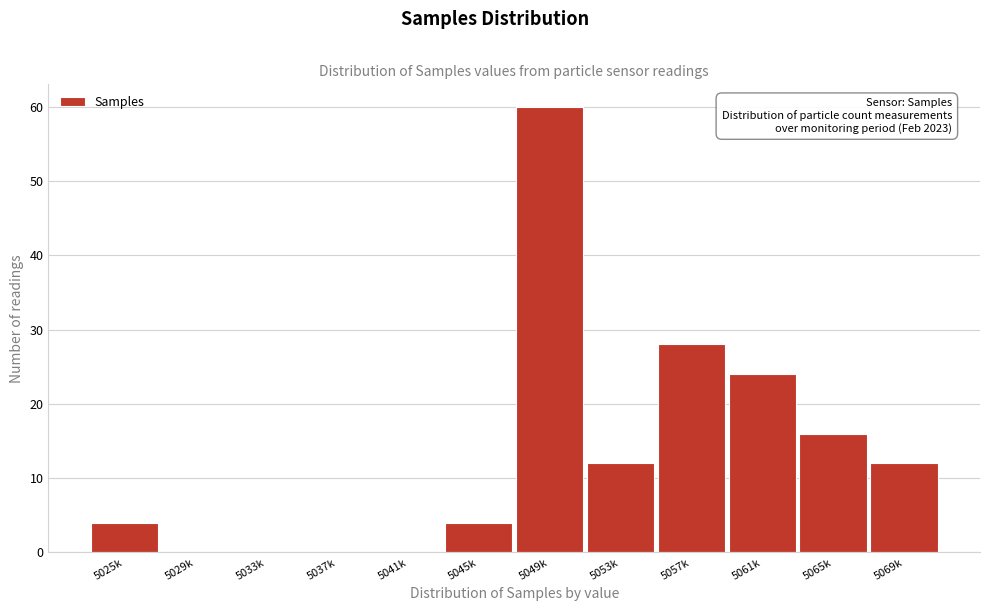

Reading left to right, list all the values displayed in this chart.

5025k=4	5029k=0	5033k=0	5037k=0	5041k=0	5045k=4	5049k=60	5053k=12	5057k=28	5061k=24	5065k=16	5069k=12